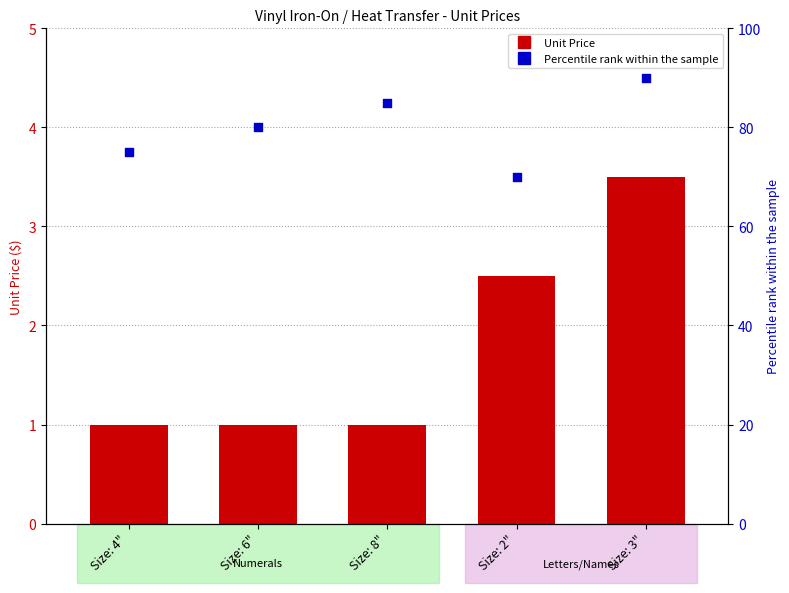

Which series has the largest Y range (max minus min)?

Percentile rank within sample